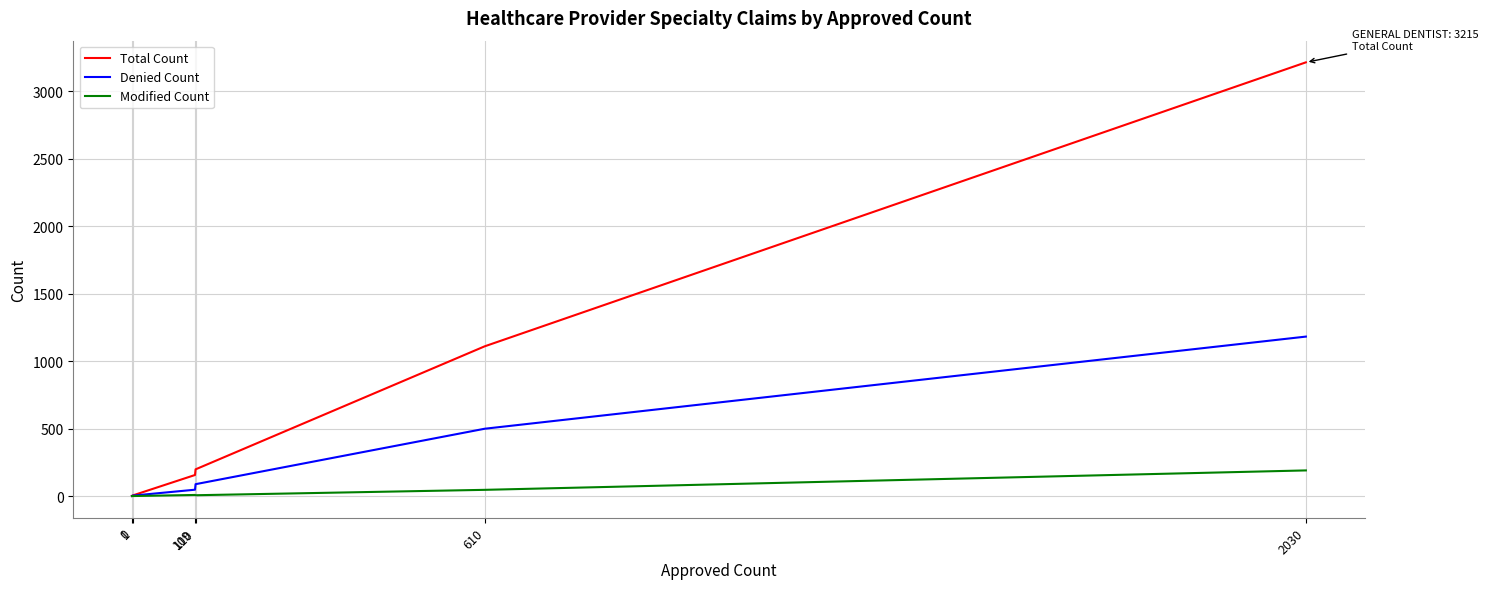

What is the difference between the second highest and minimum values in the Modified Count series?

46